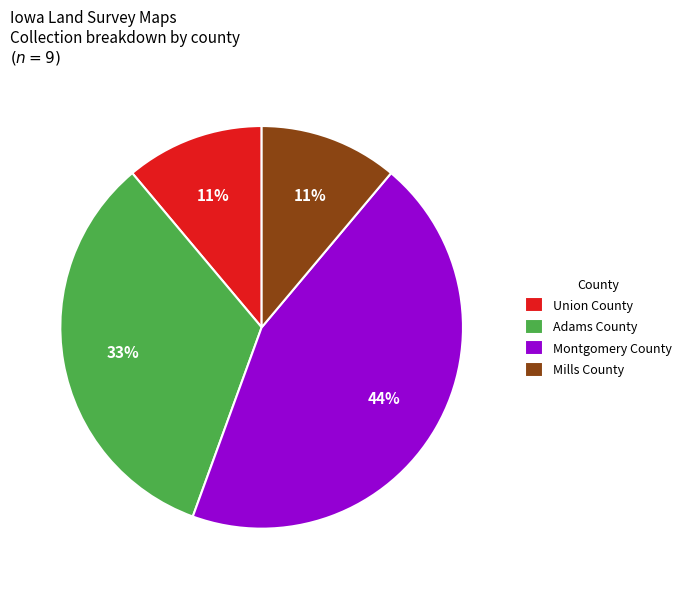

The Montgomery County slice represents 44% of the pie. True or false?

True